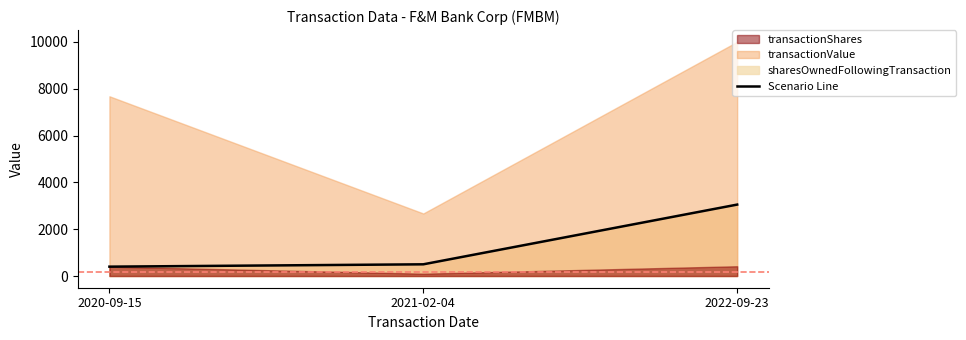

Is it true that the value at 2020-09-15 is 218?

False